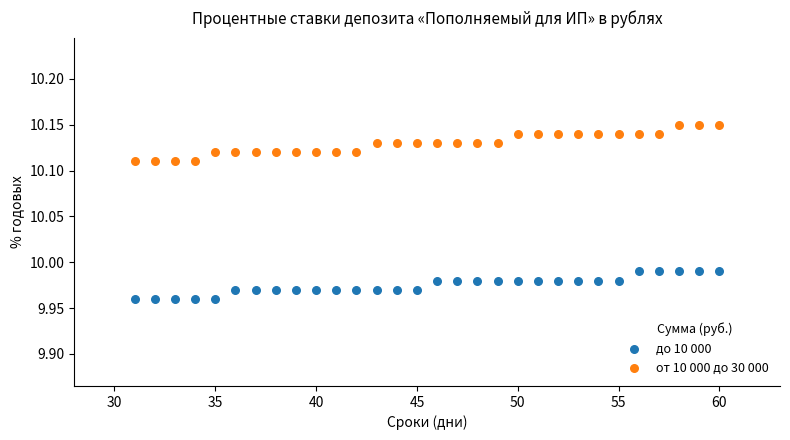

What are all the series names shown in the legend?

до 10 000, от 10 000 до 30 000